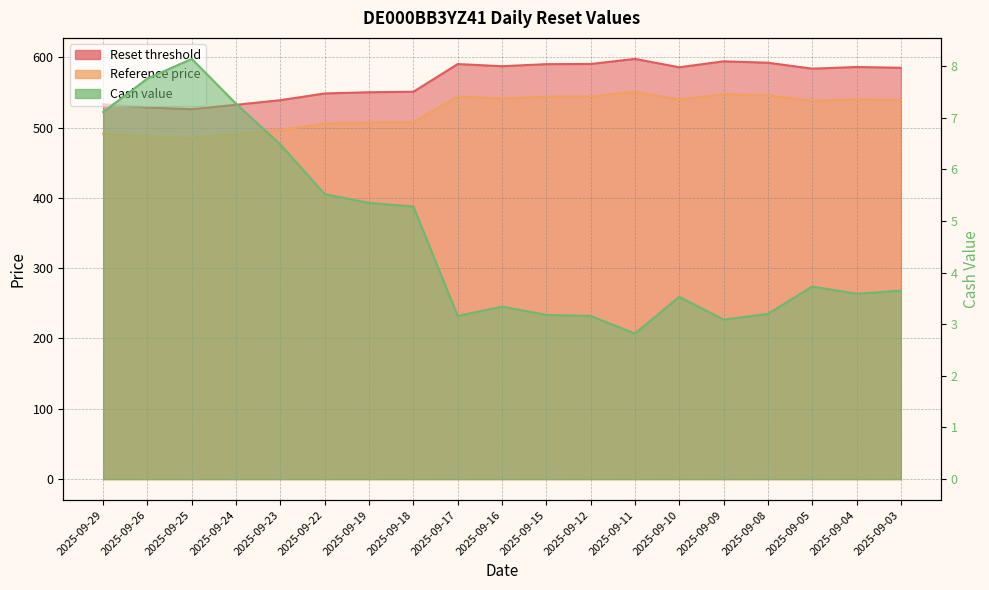

Is the value of Reset threshold at 2025-09-09 greater than the value of Reference price at 2025-09-18?

Yes